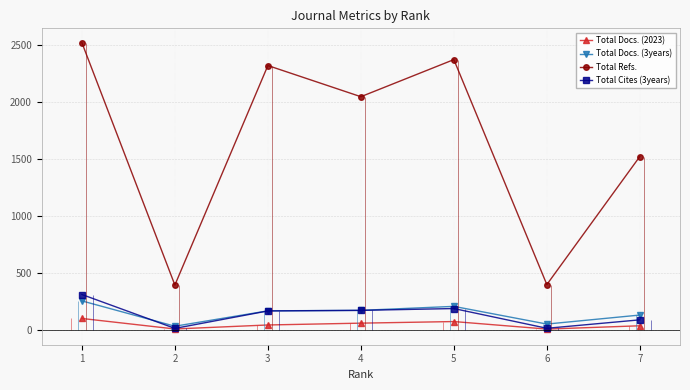

Where is Total Docs. (2023) nearest to the value 57?

4